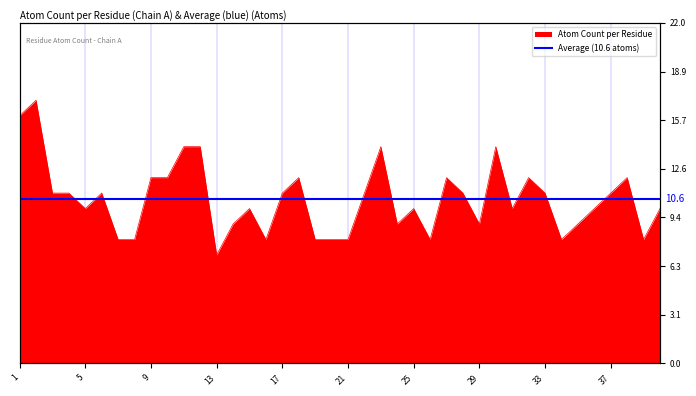

At which label is the value closest to 12?

9